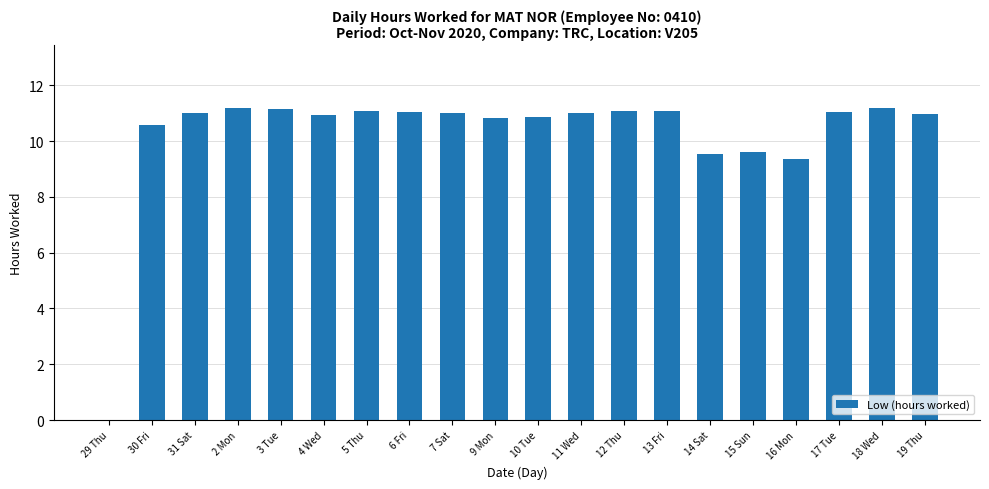

Between 5 Thu and 30 Fri, which is larger?

5 Thu